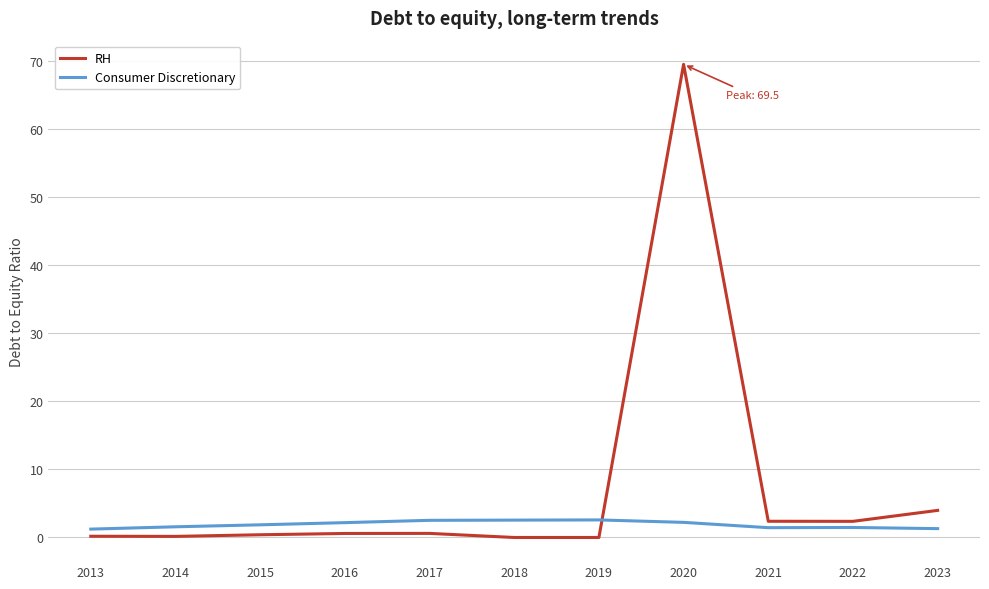

After their last crossing, which series has the higher values: Consumer Discretionary or RH?

RH